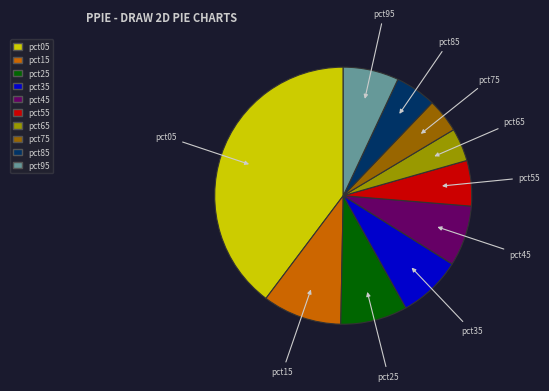

Do pct15 and pct25 together represent more than half of the pie?

No